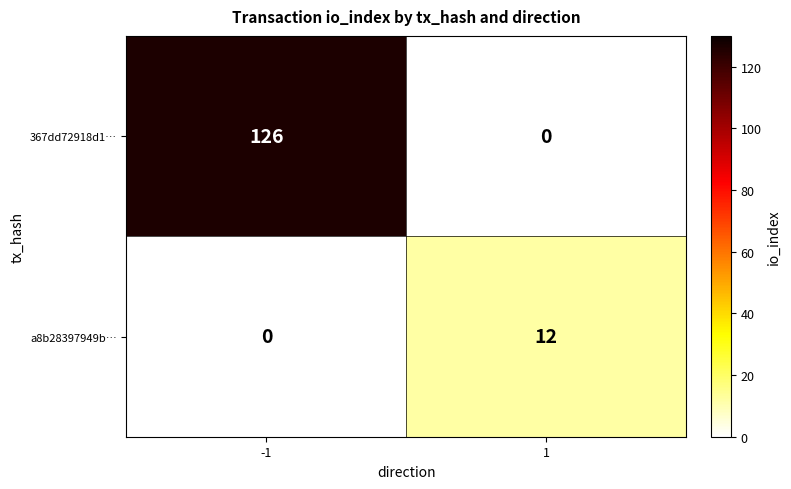

Which category has the highest value across all series?

-1